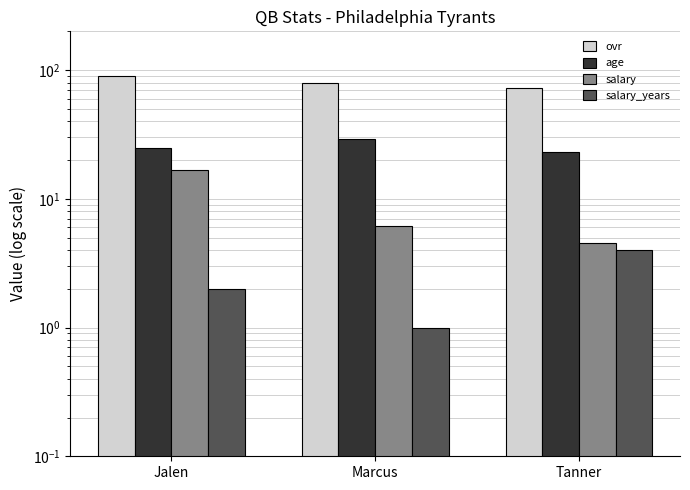

Reading left to right, transcribe all the data shown in this chart.

ovr: Jalen=90.0	Marcus=79.0	Tanner=73.0
age: Jalen=25.0	Marcus=29.0	Tanner=23.0
salary: Jalen=16.8	Marcus=6.1	Tanner=4.5
salary_years: Jalen=2.0	Marcus=1.0	Tanner=4.0